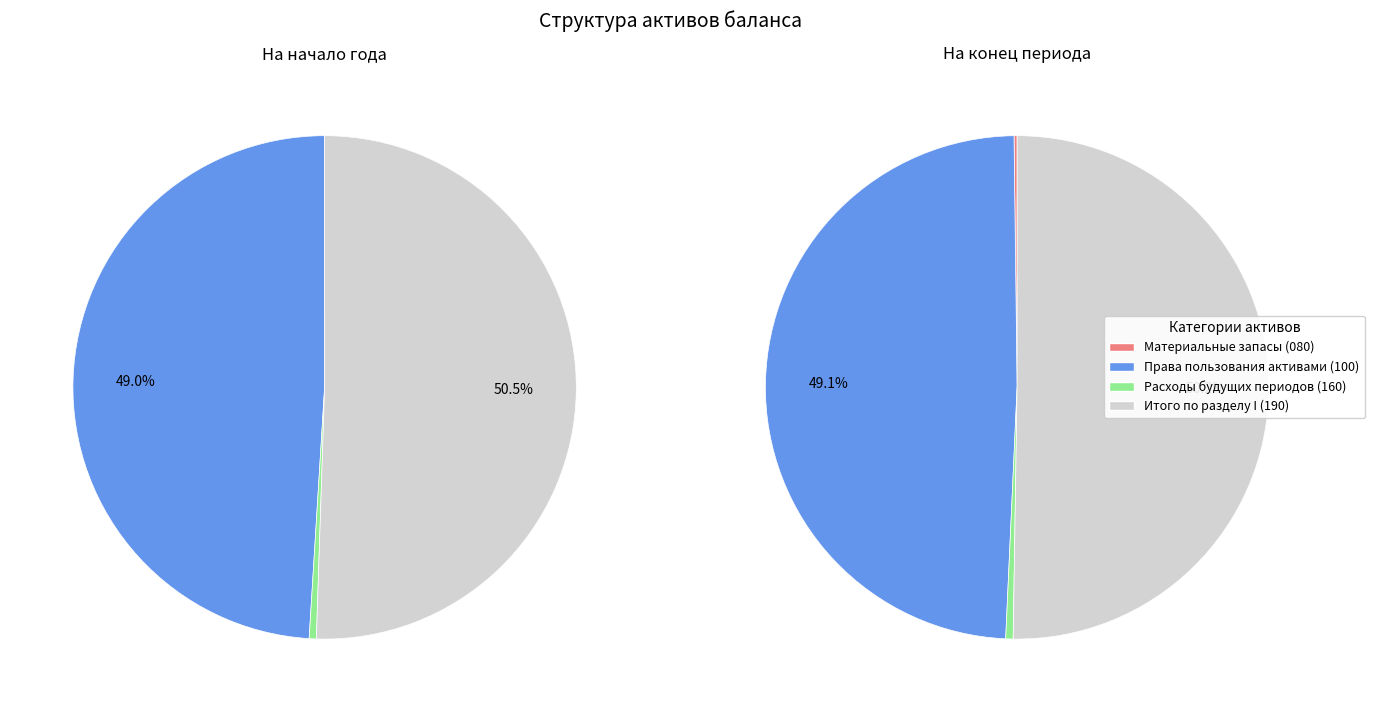

True or false: Права пользования активами (100) accounts for 43% of the total.

False